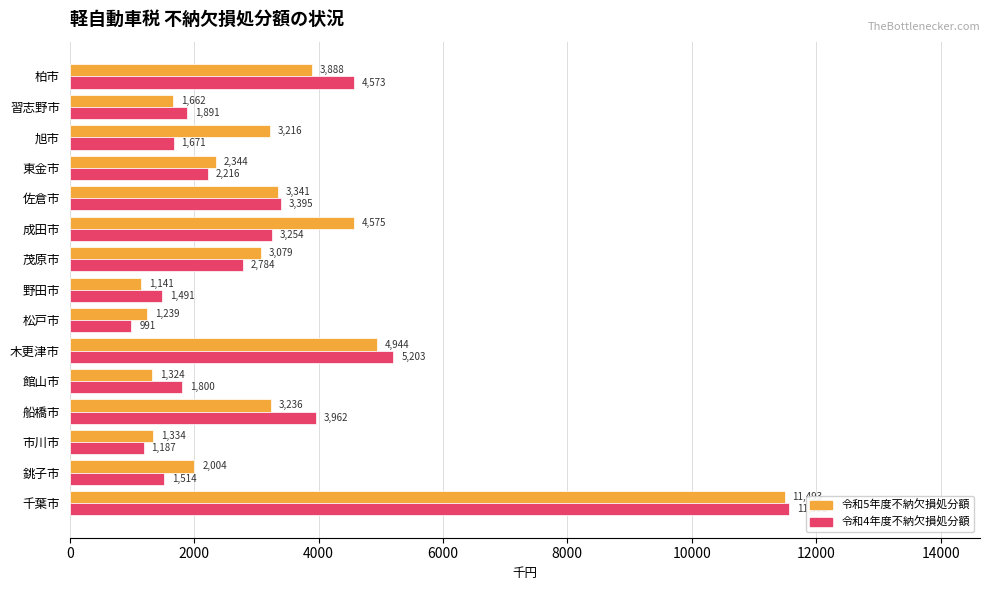

What is the difference between the highest and lowest values at 成田市?

1321